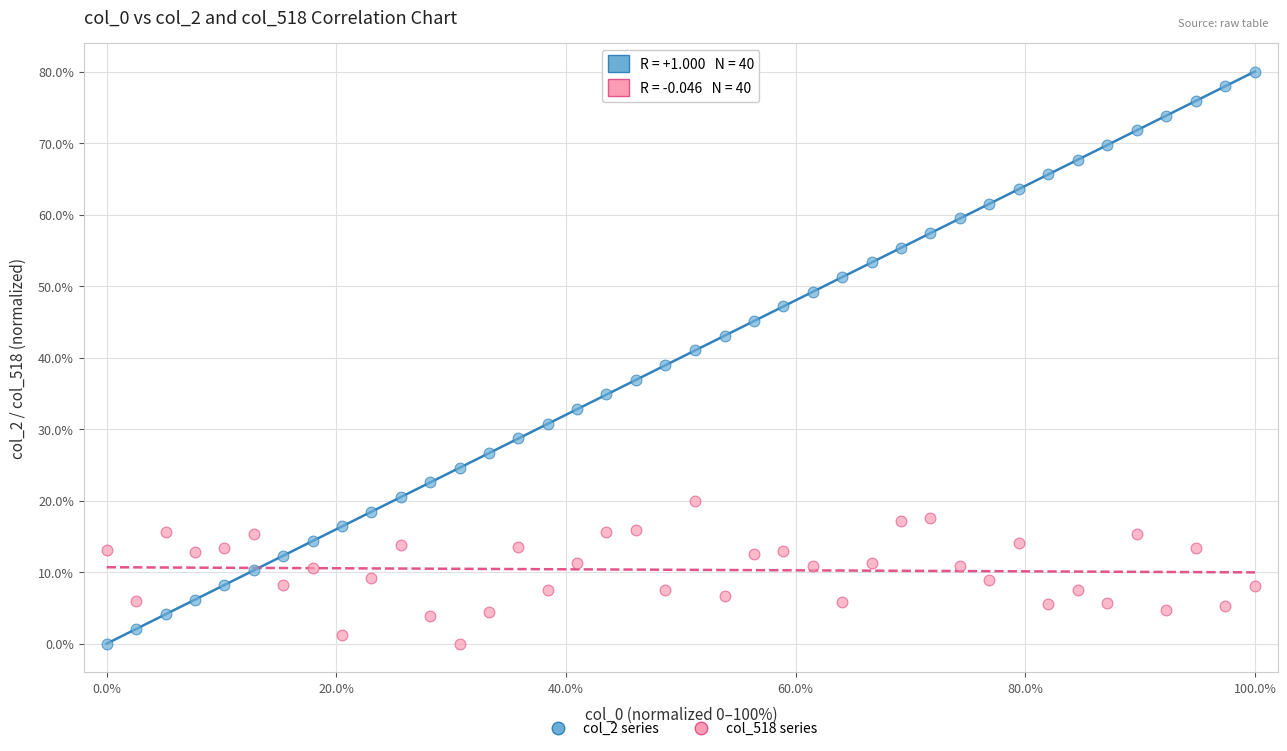

What are all the series names shown in the legend?

col_2 series, col_518 series